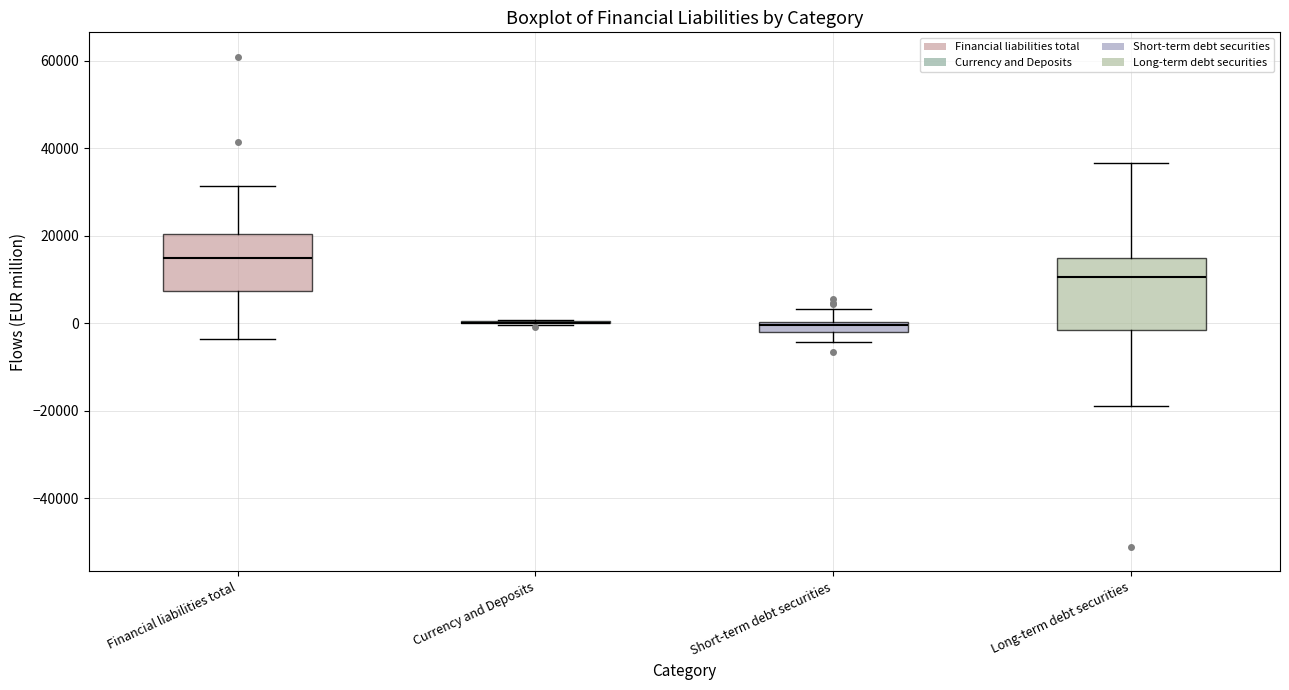

Where does the median line of the box for Financial liabilities total sit on the y-axis? The values are not printed on the chart, so give them approximately, as read against the axis.

14000